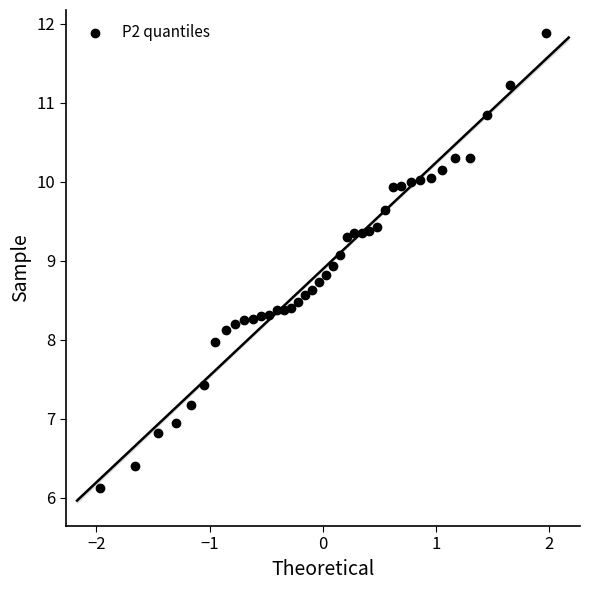

What is the range of X values (max minus min)?

3.9